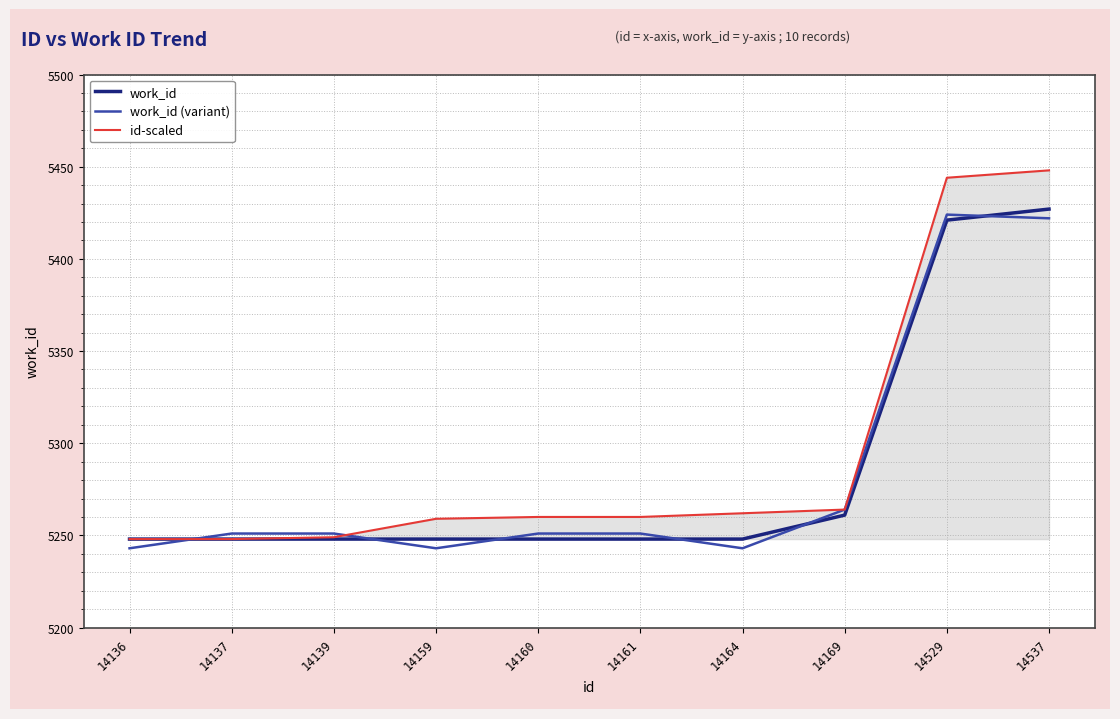

Read the work_id value at 14164.

5248